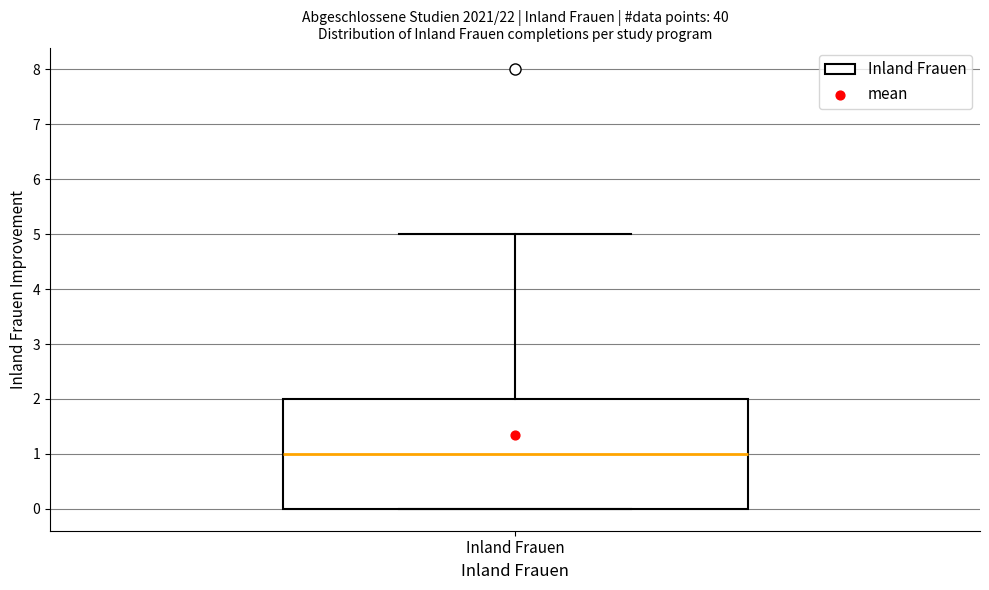

Where does the upper whisker of the box for Inland Frauen end on the y-axis? The values are not printed on the chart, so give them approximately, as read against the axis.

5